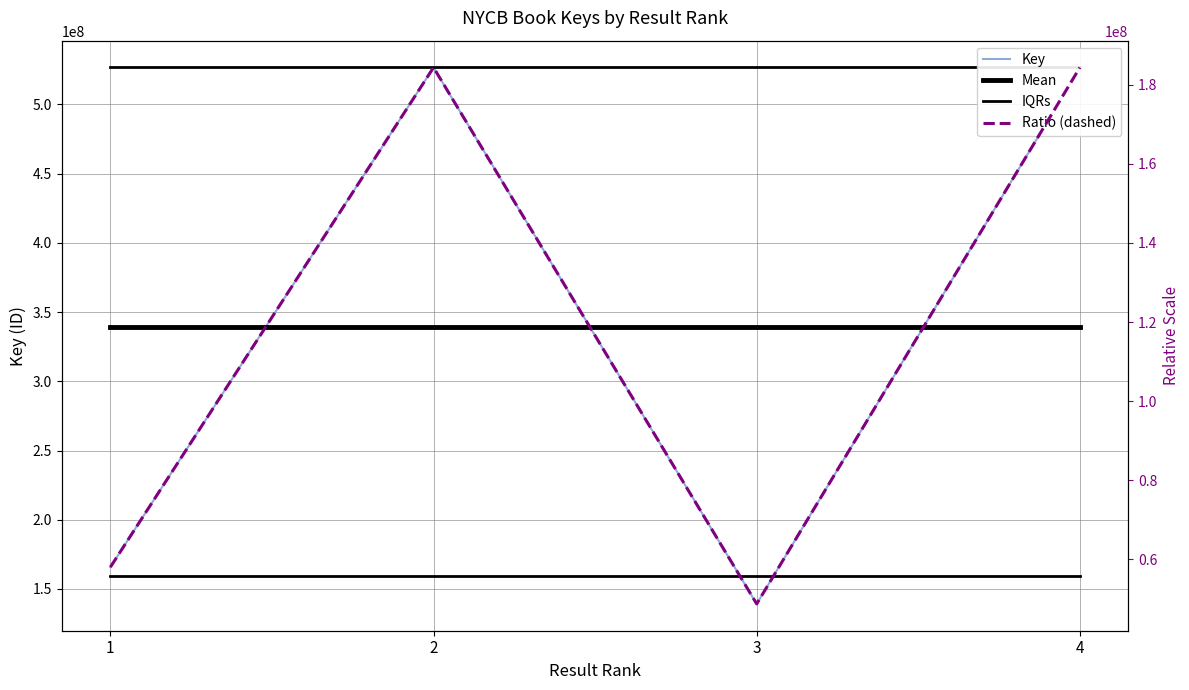

How many lines are shown in the chart?

4